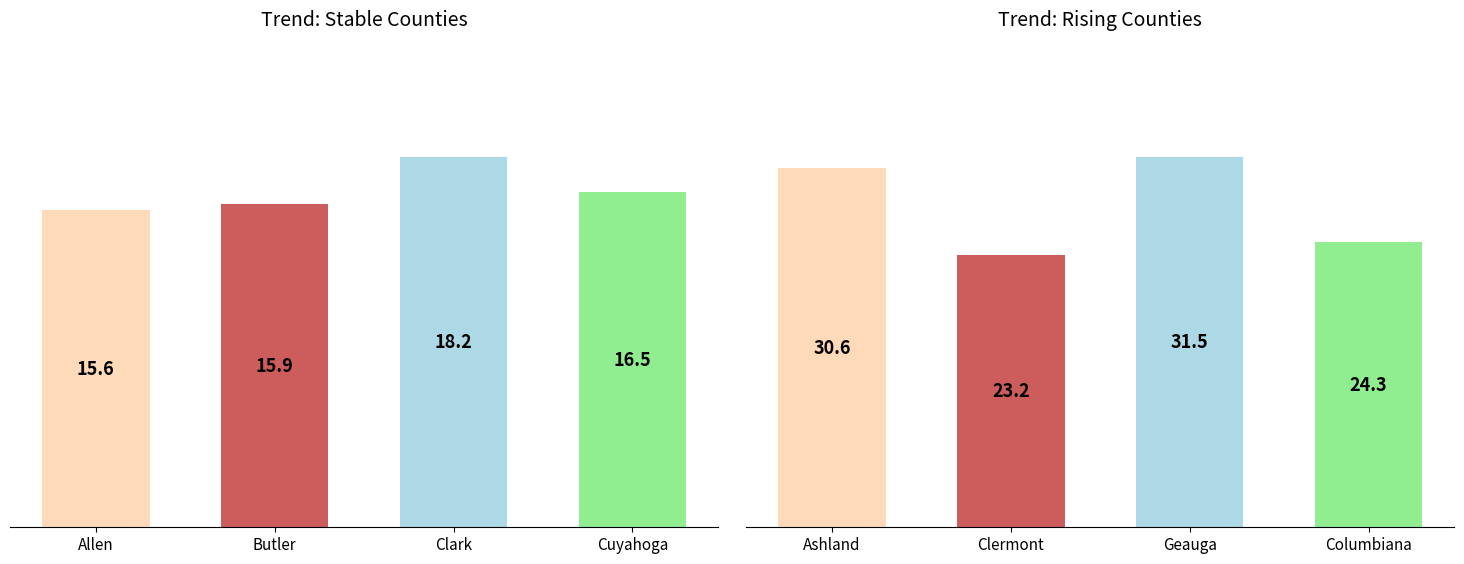

What are all the series names shown in the legend?

stable, rising